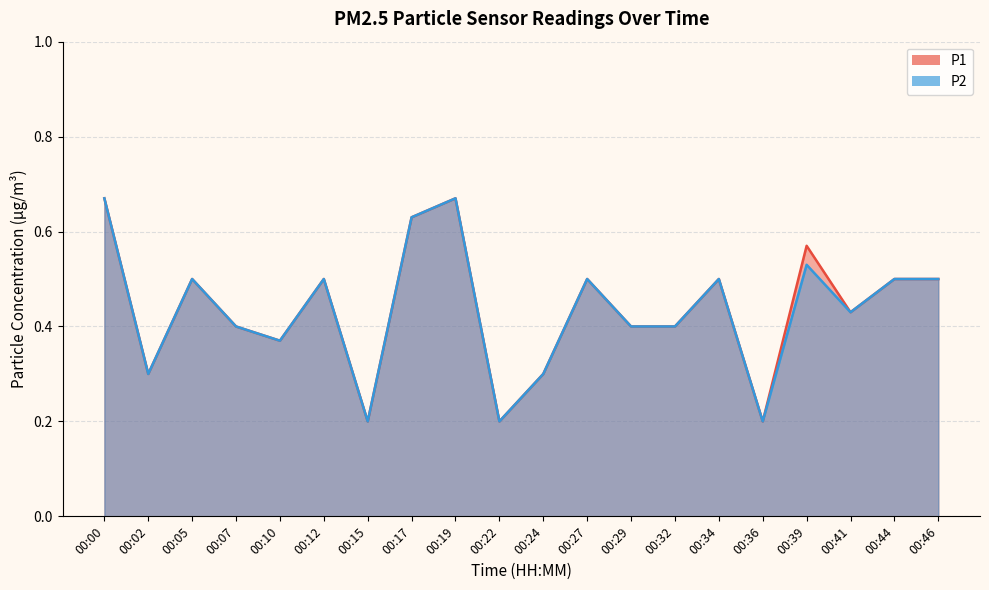

Which has a higher value, 00:36 or 00:12?

00:12